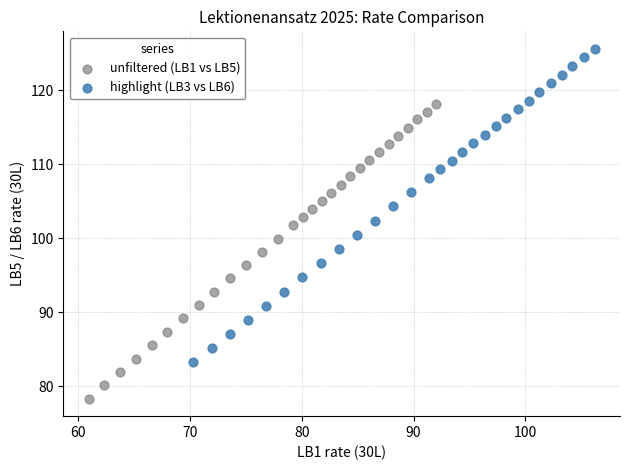

Which series reaches the minimum Y coordinate?

unfiltered (LB1 vs LB5)